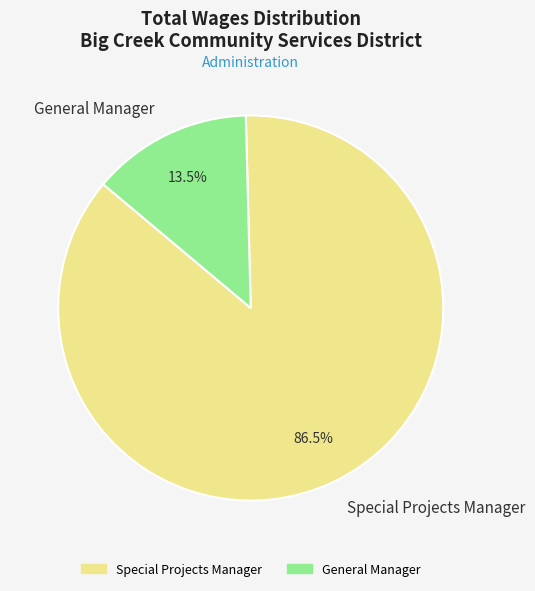

How many segments does this pie chart have?

2